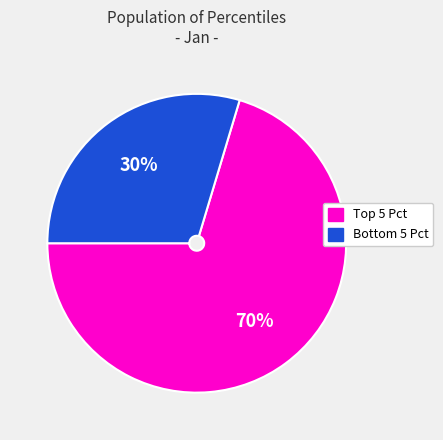

Is there any slice that represents more than half of the pie?

Yes